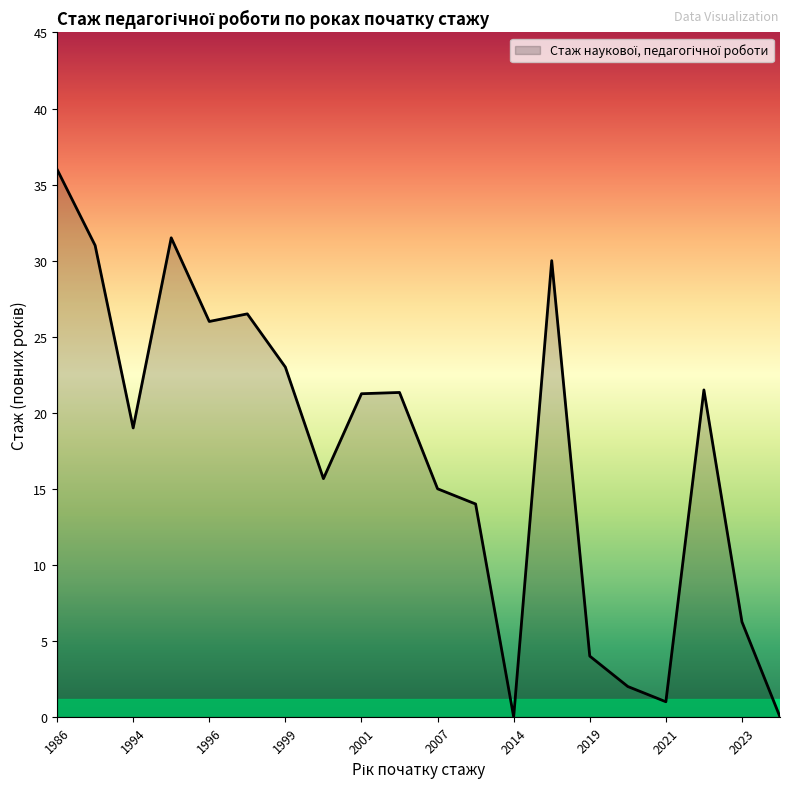

Count the number of data series in this chart.

1